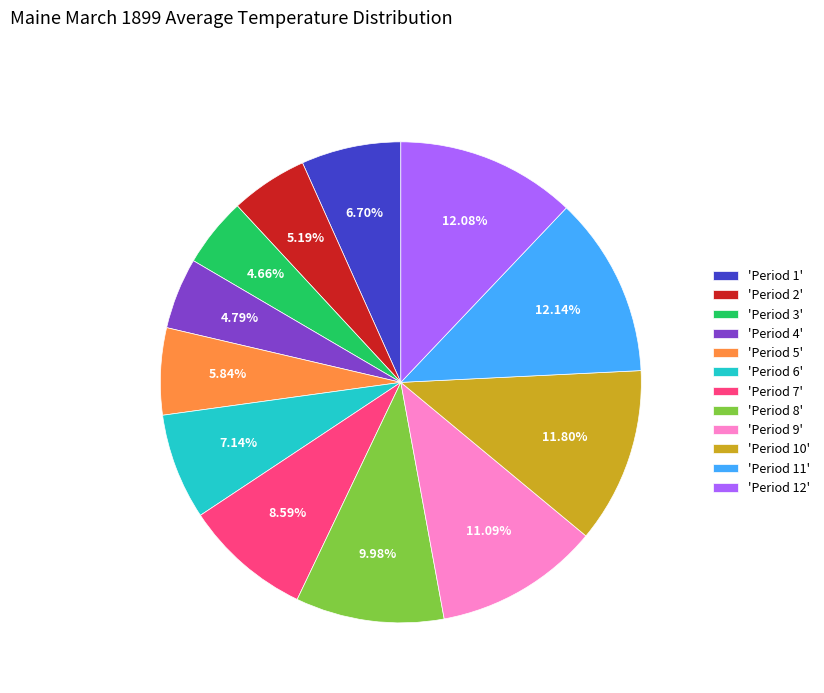

Which has a higher value, 'Period 8' or 'Period 12'?

'Period 12'